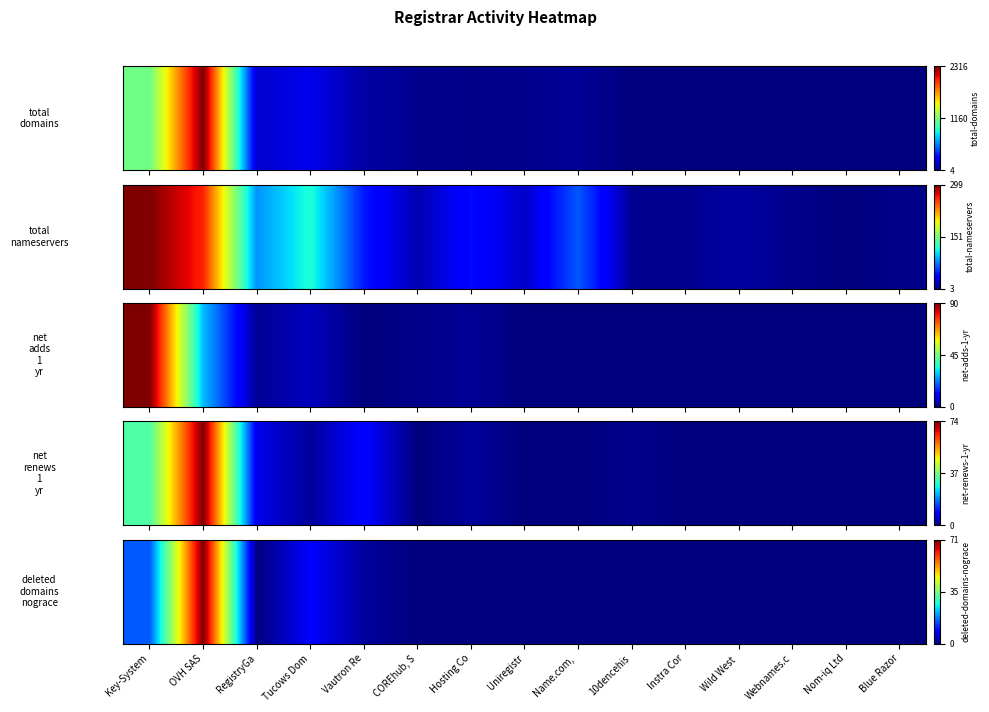

Rank the categories by value from lowest to highest.

RegistryGa, COREhub, S, Hosting Co, Uniregistr, Name.com, , 10dencehis, Instra Cor, Wild West , Webnames.c, Nom-iq Ltd, Blue Razor, Vautron Re, Tucows Dom, Key-System, OVH SAS